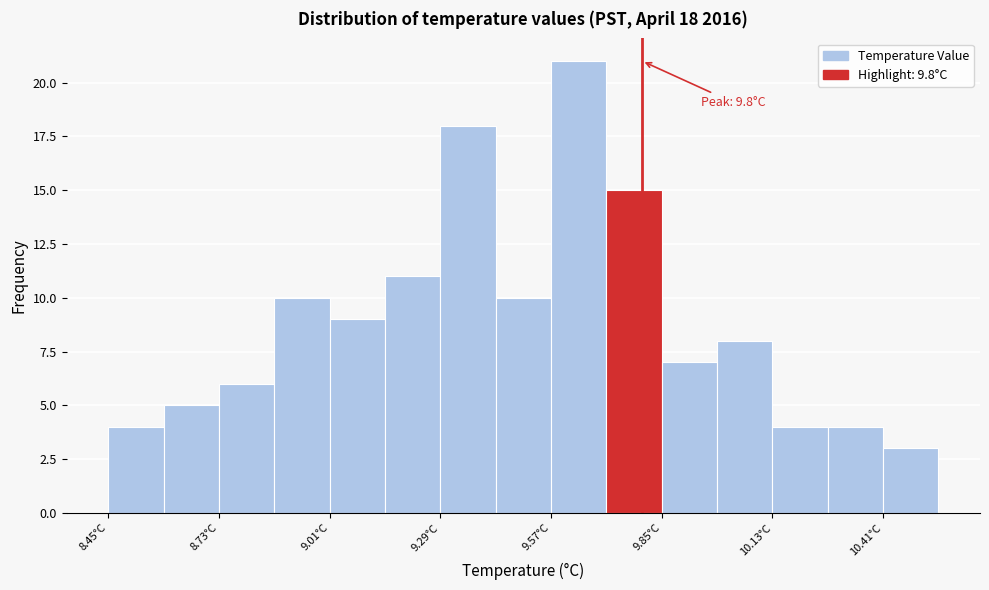

Read against the x-axis, roughly where is the centre of the tallest bar?

9.65